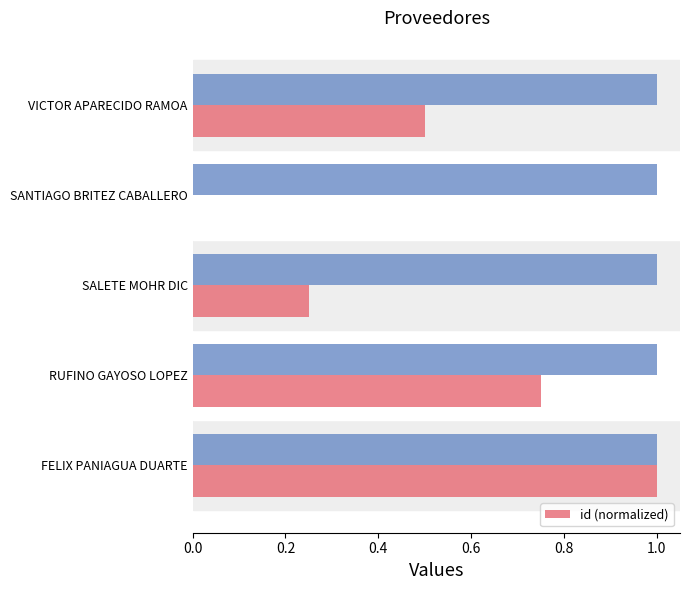

At which label does id (normalized) reach its peak?

FELIX PANIAGUA DUARTE